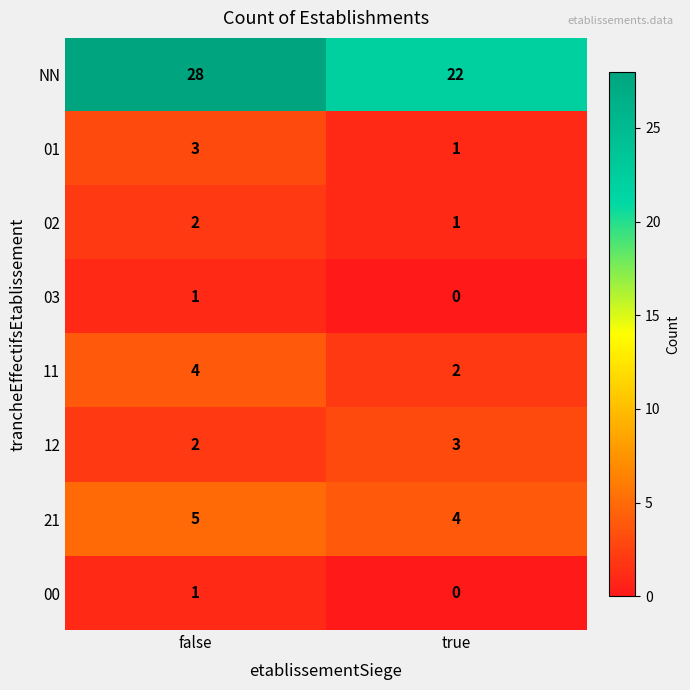

Which label corresponds to the smallest value in the chart?

true